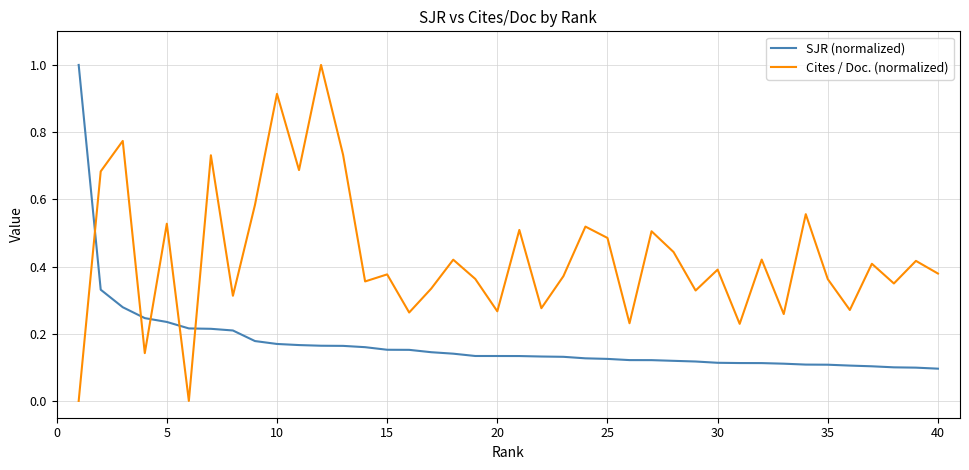

Which series has the largest total across all categories?

Cites / Doc. (normalized)